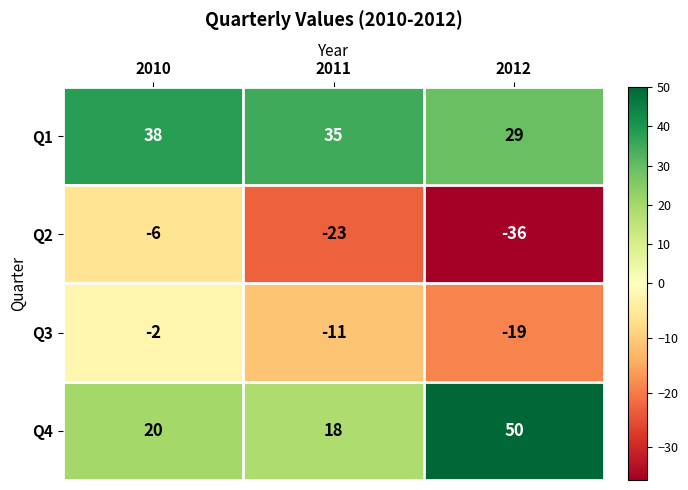

Which series has the widest spread of values?

Q4